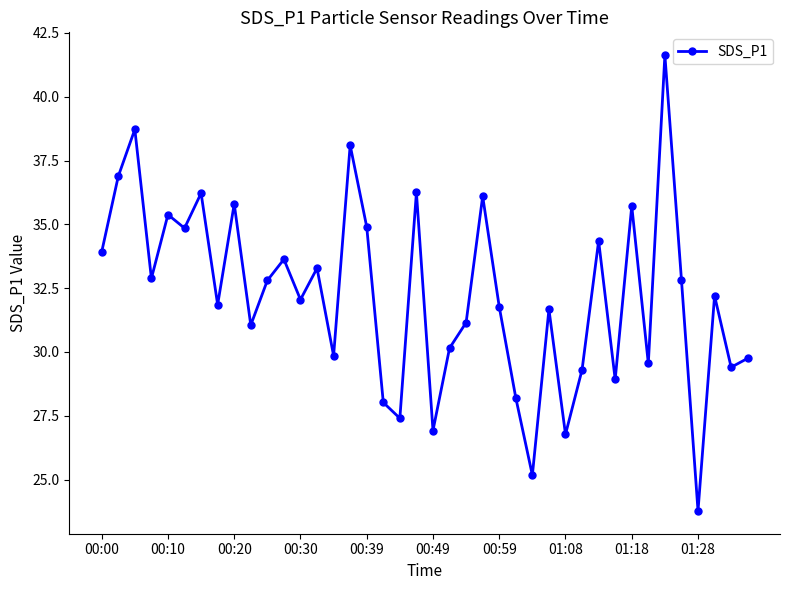

What is the minimum value shown in the chart?

23.8